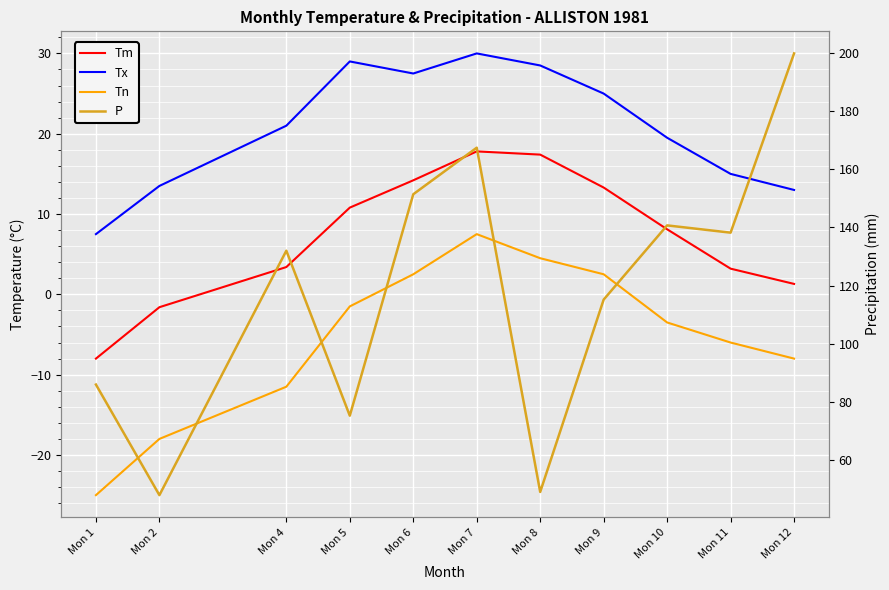

Reading left to right, what are all the values shown in this chart?

Tm: -8.0	-1.6	3.4	10.8	14.2	17.8	17.4	13.3	8.1	3.2	1.3
Tx: 7.5	13.5	21.0	29.0	27.5	30.0	28.5	25.0	19.5	15.0	13.0
Tn: -25.0	-18.0	-11.5	-1.5	2.5	7.5	4.5	2.5	-3.5	-6.0	-8.0
P: 86.0	48.0	132.0	75.3	151.4	167.4	49.1	115.2	140.7	138.2	199.8